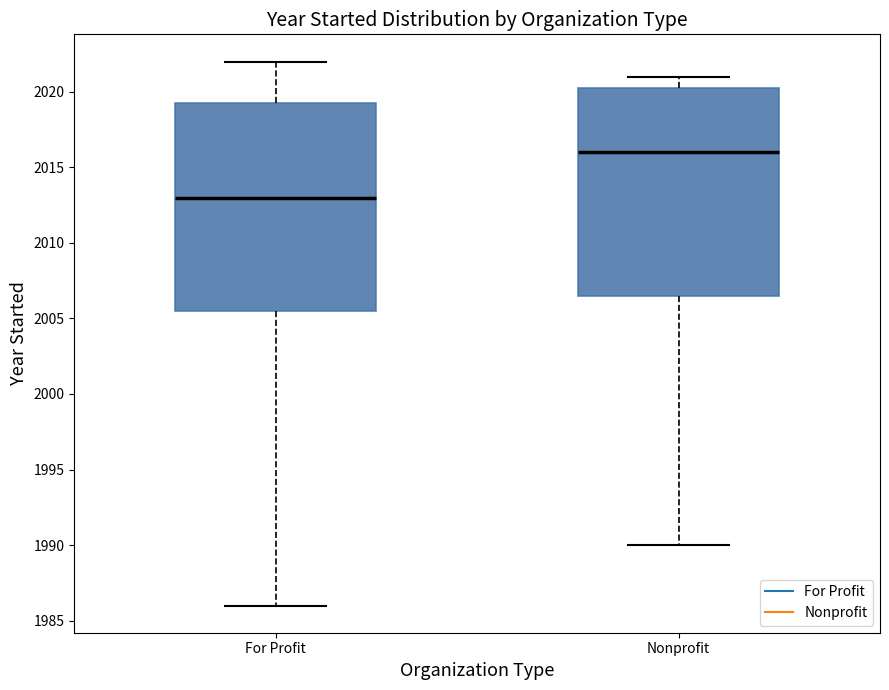

Reading left to right, transcribe this box plot: for each box, give where its median line is, the range the box spans, and where its two whiskers end, as read against the y-axis. The values are not printed on the chart, so give them approximately, as read against the axis.

For Profit: median 2013.0, box 2005.5 to 2019.5, whiskers 1986.0 to 2022.0
Nonprofit: median 2016.0, box 2006.5 to 2020.5, whiskers 1990.0 to 2021.0